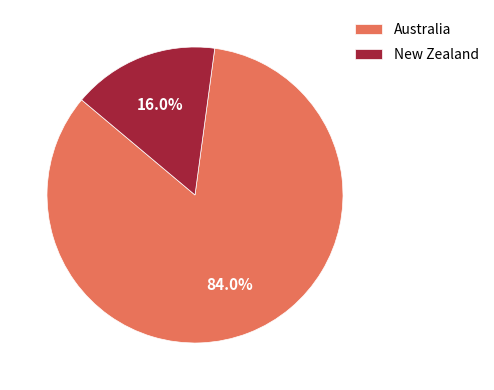

Is there any slice that represents more than half of the pie?

Yes